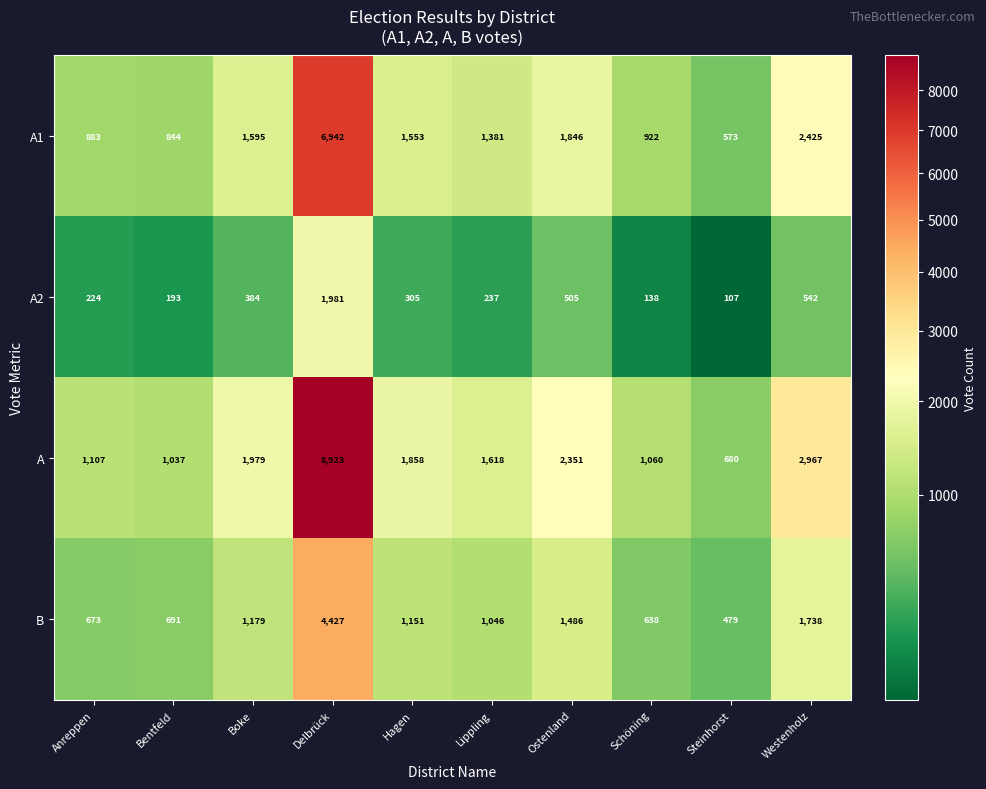

Count the number of categories in the chart.

10